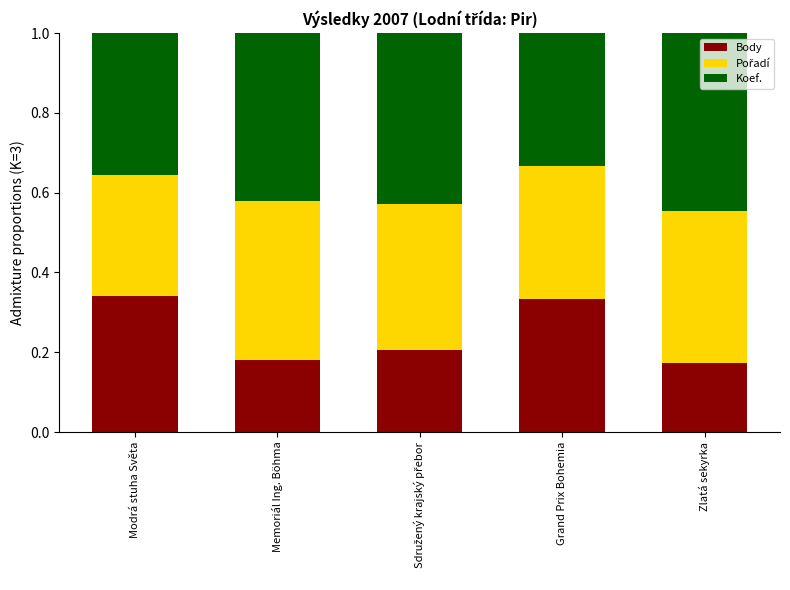

What is the sum of the Body values at Memoriál Ing. Böhma and Grand Prix Bohemia?

0.5